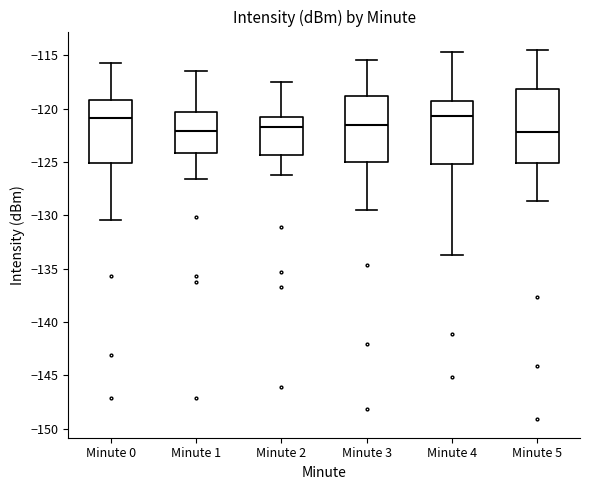

Which box is the tallest, from its lower edge to its upper edge?

Minute 5